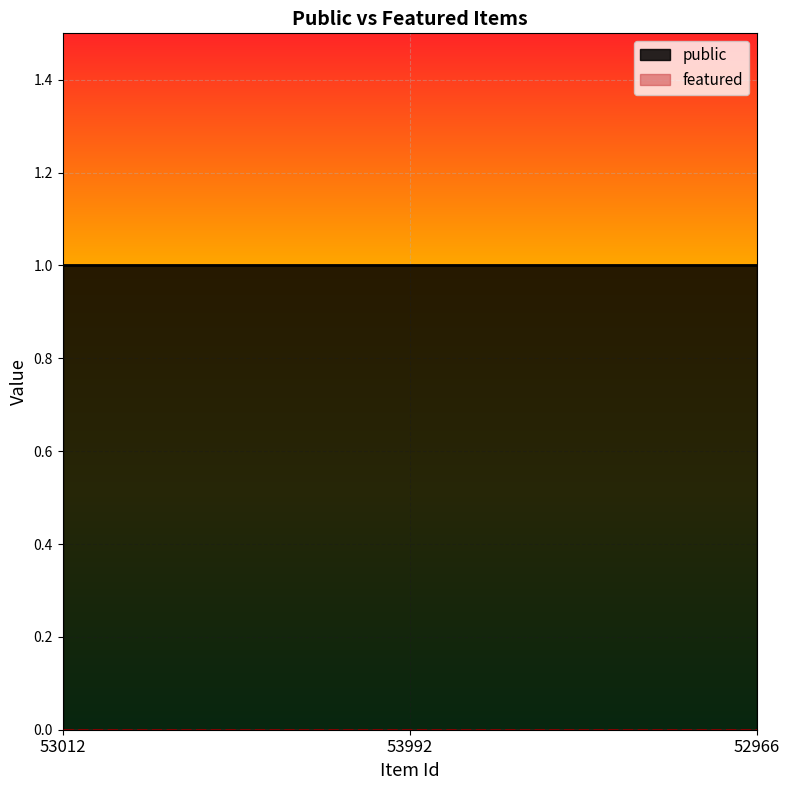

Between 53012 and 53992, which series saw the biggest shift?

public